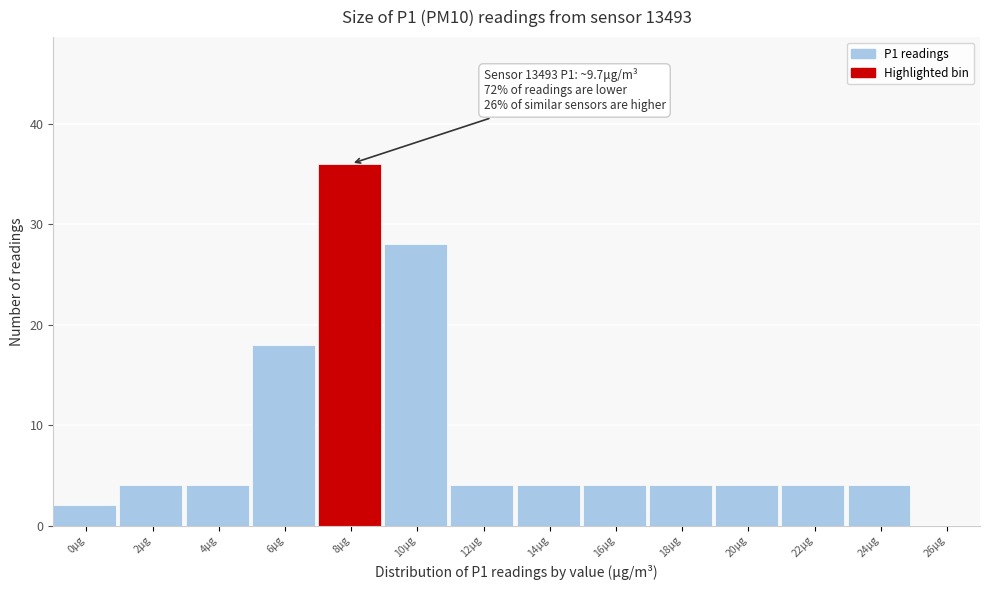

Reading left to right, list all the values displayed in this chart.

0μg=2	2μg=4	4μg=4	6μg=18	8μg=36	10μg=28	12μg=4	14μg=4	16μg=4	18μg=4	20μg=4	22μg=4	24μg=4	26μg=0